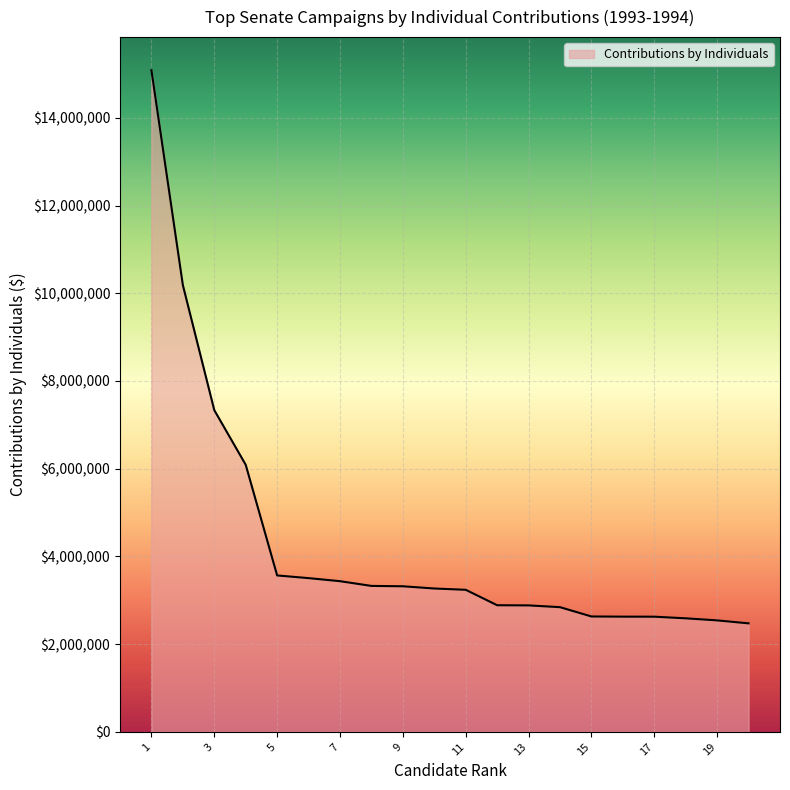

What is the smallest value displayed?

2474398